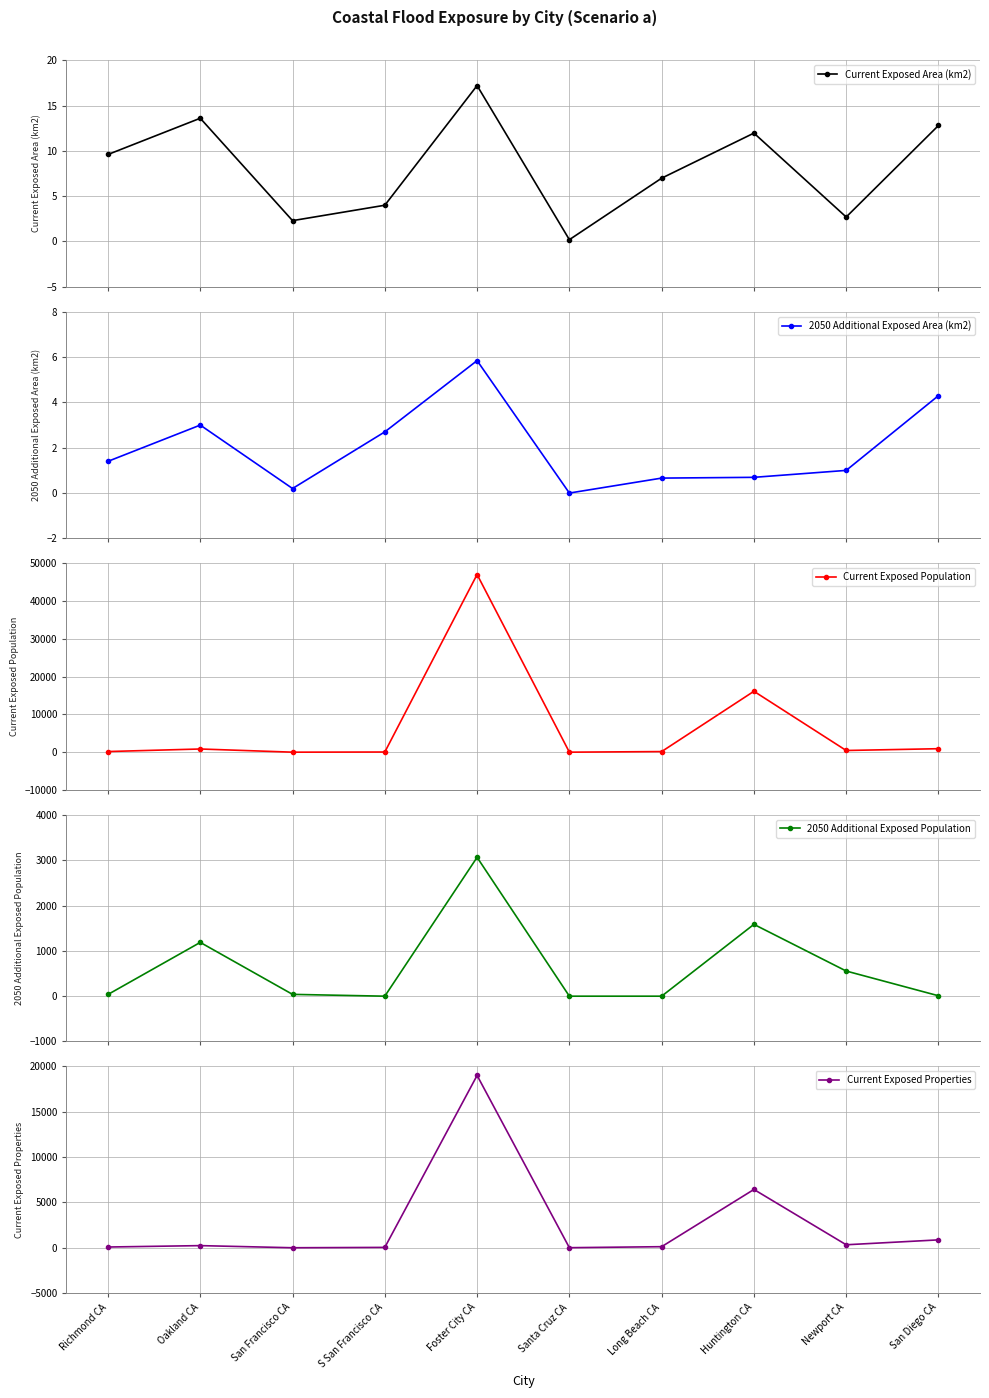

At how many categories does at least one series exceed 46311?

1